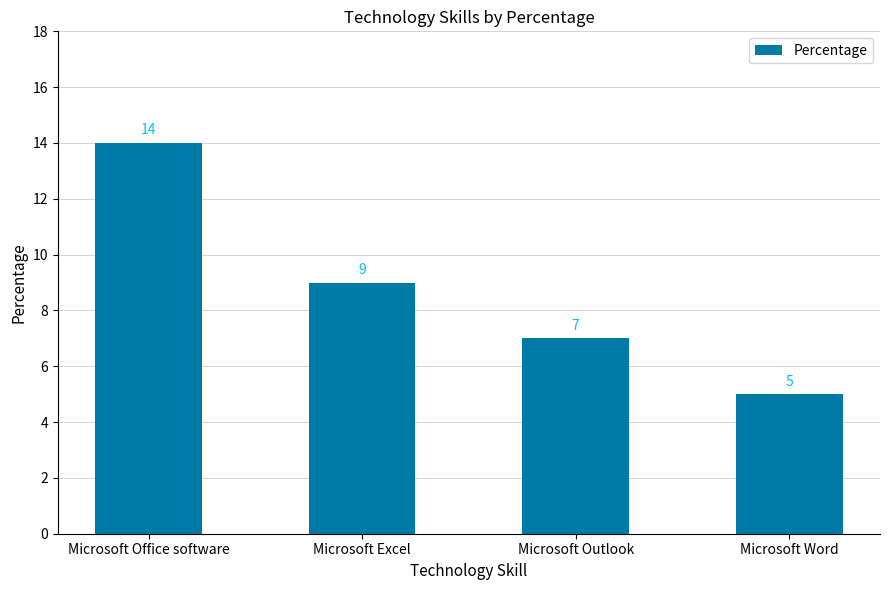

Reading left to right, list all the values displayed in this chart.

14	9	7	5